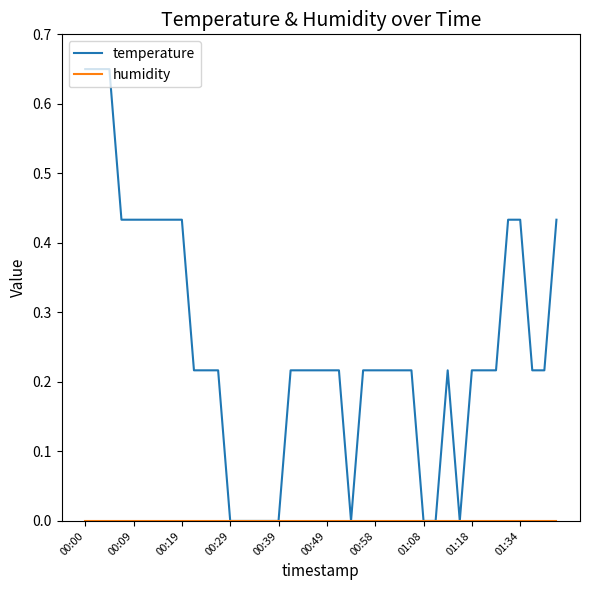

Which series has the widest spread of values?

temperature